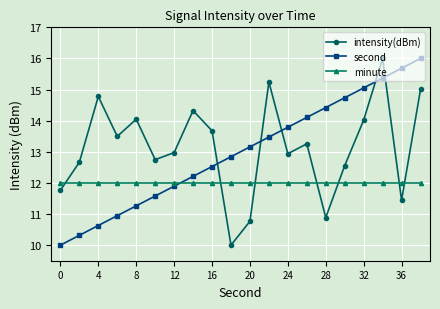

Which series ends up on top after the final intersection of minute and second?

second